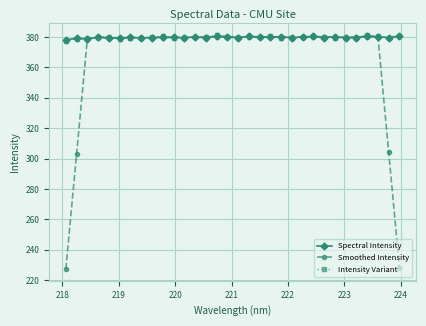

What are all the series names shown in the legend?

Spectral Intensity, Smoothed Intensity, Intensity Variant